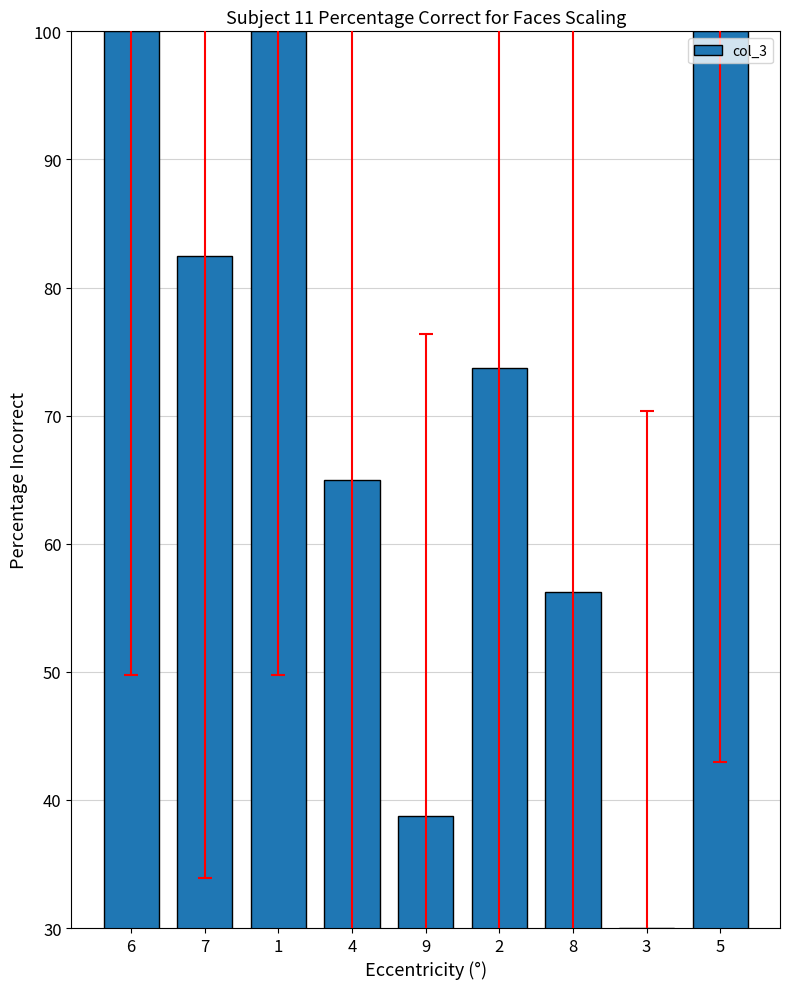

True or false: the data shows 82.5 at 7.

True